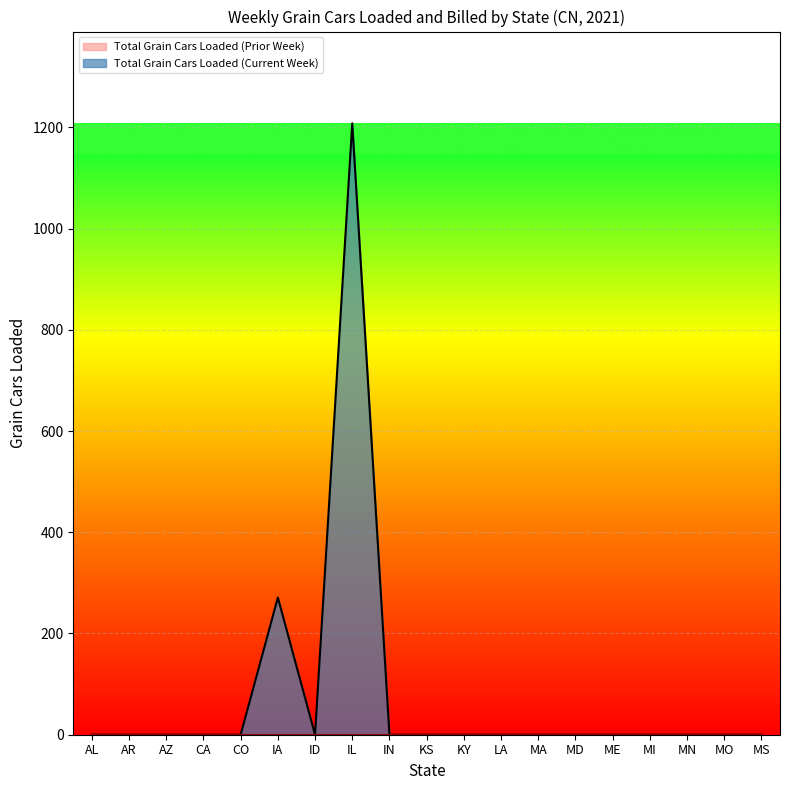

The chart shows a value of 775 at IL. True or false?

False